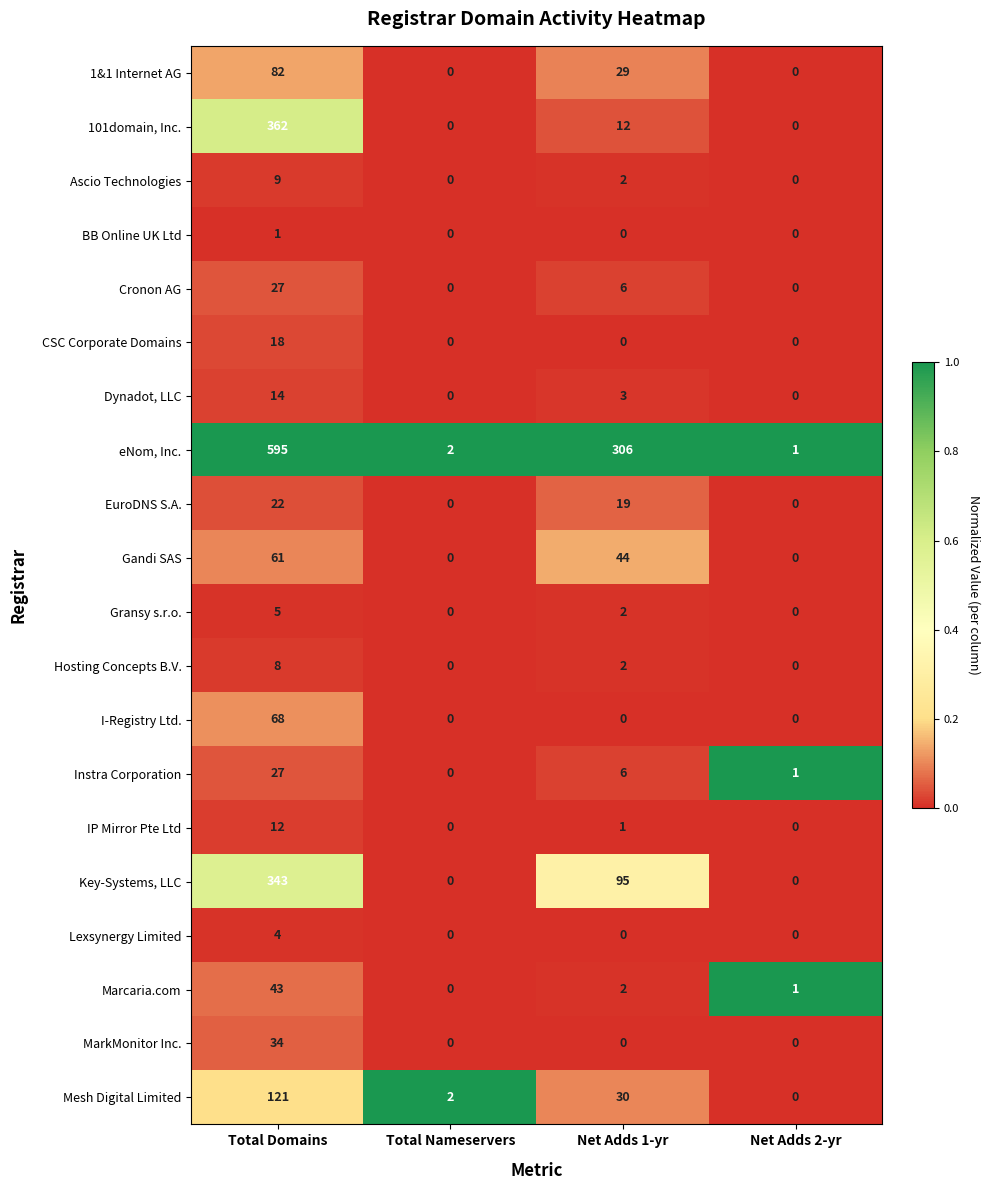

The value of Marcaria.com at Total Nameservers is -16. True or false?

False